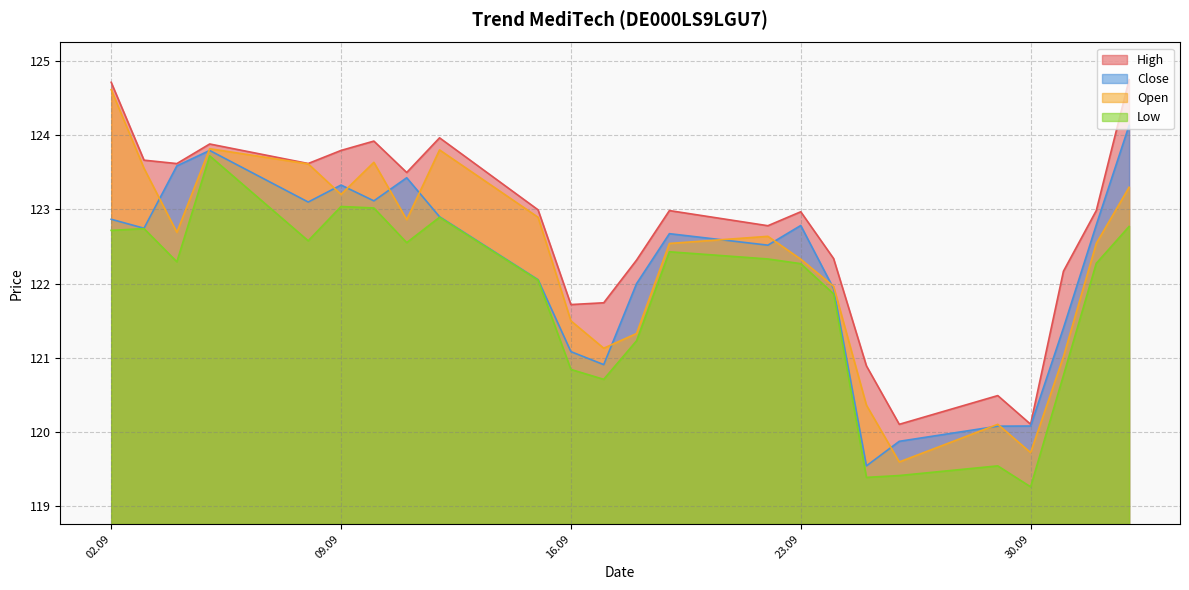

At which label is Low closest to 121?

16.09